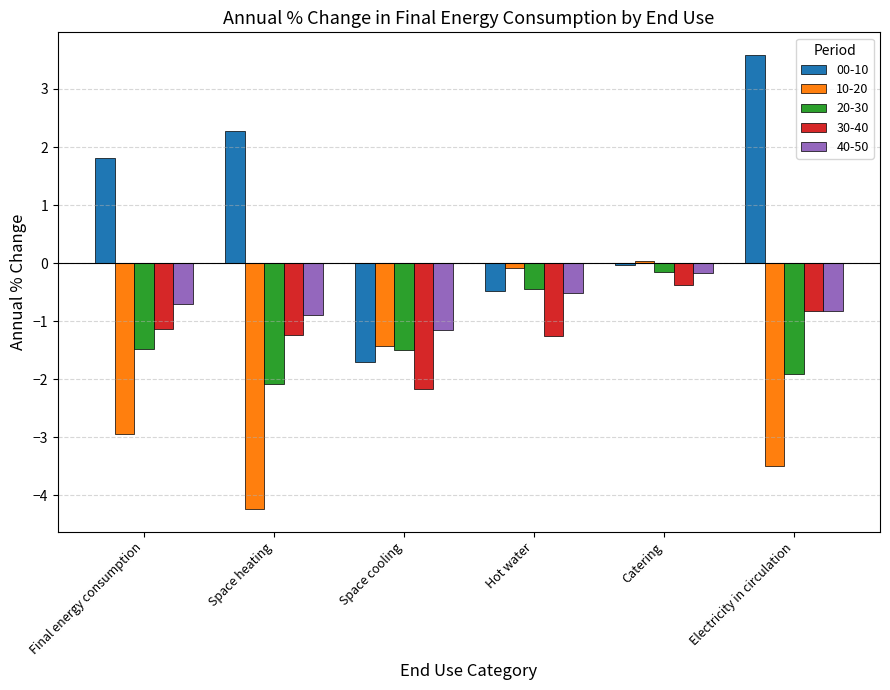

What is the total value across all series at Electricity in circulation?

-3.5